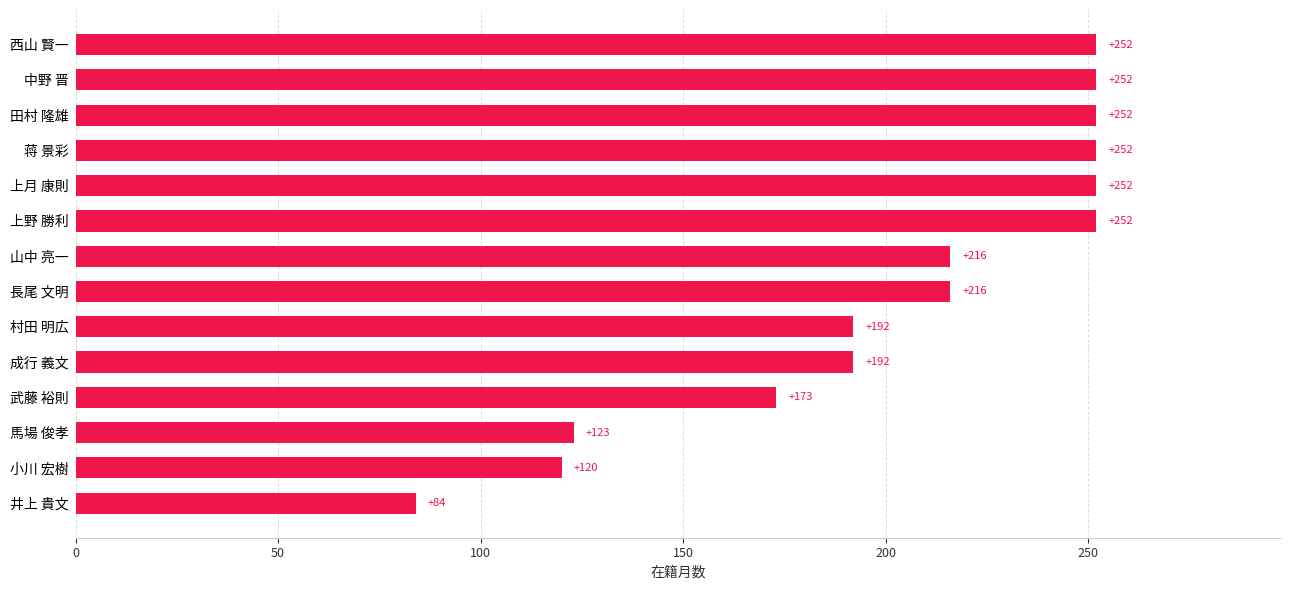

What is the smallest value displayed?

84